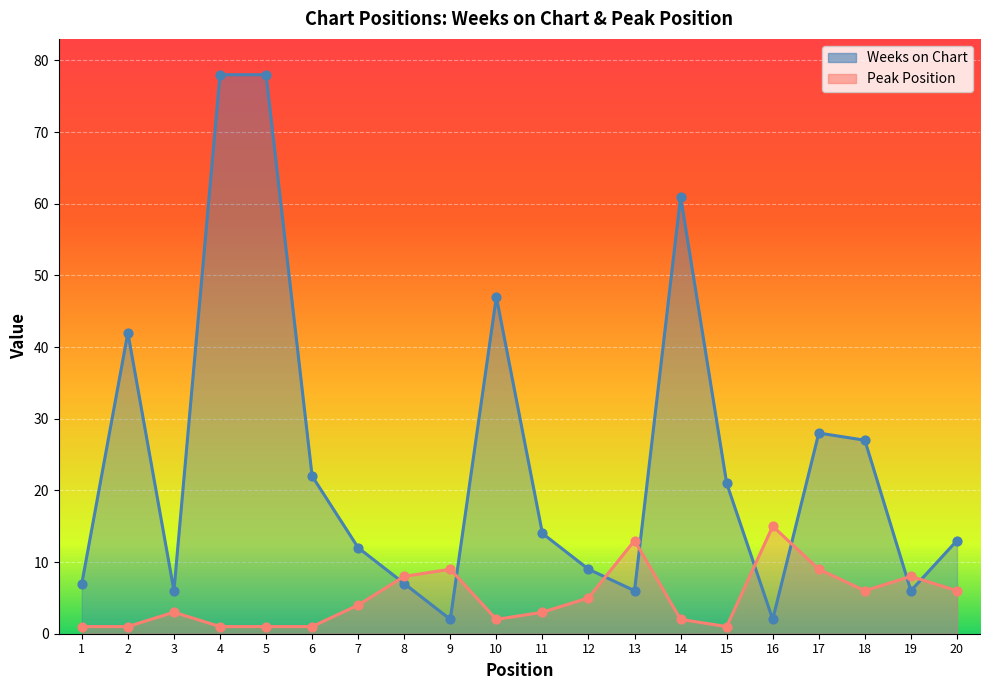

At which category is the sum across all series the highest?

4